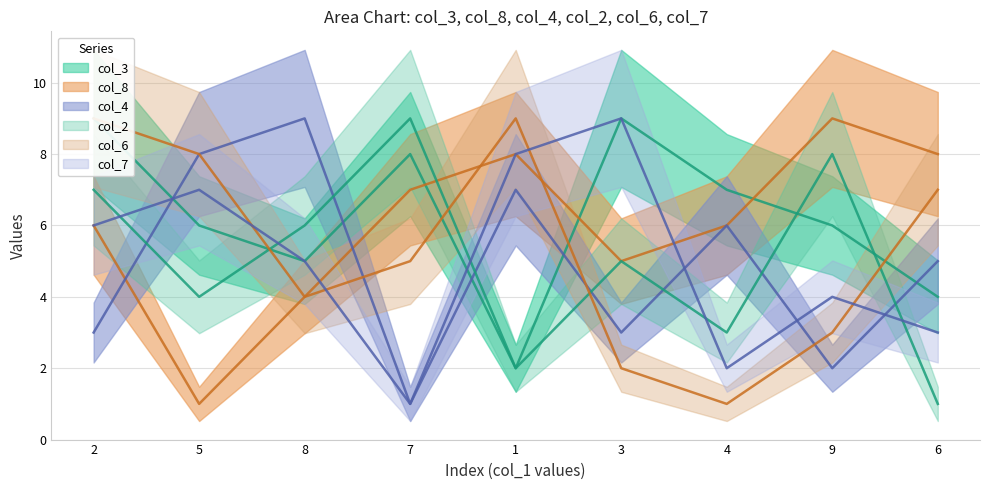

Between 2 and 11, which is larger?

2